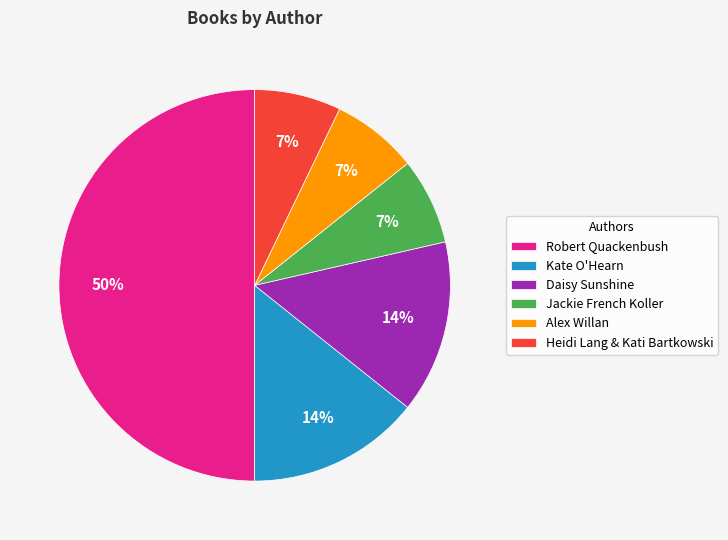

Which slice is the largest?

Robert Quackenbush